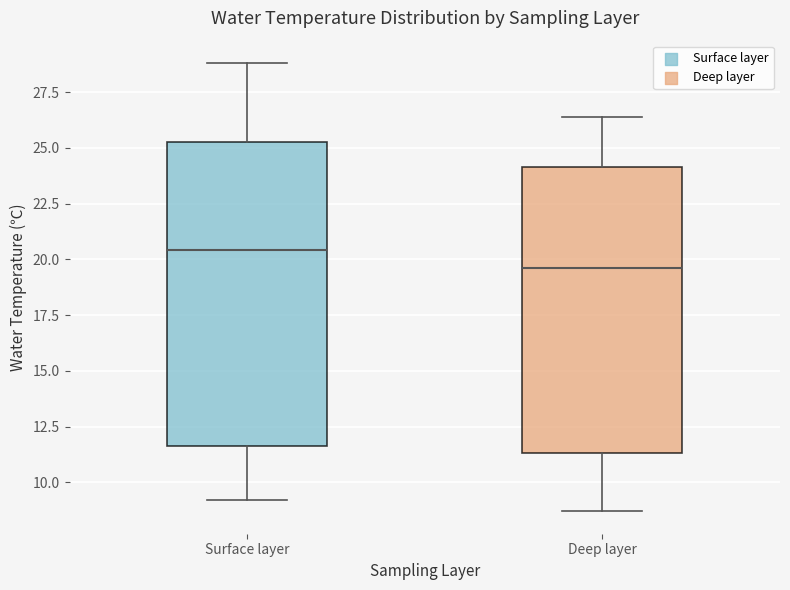

Where does the lower whisker of the box for Surface layer end on the y-axis? The values are not printed on the chart, so give them approximately, as read against the axis.

9.0